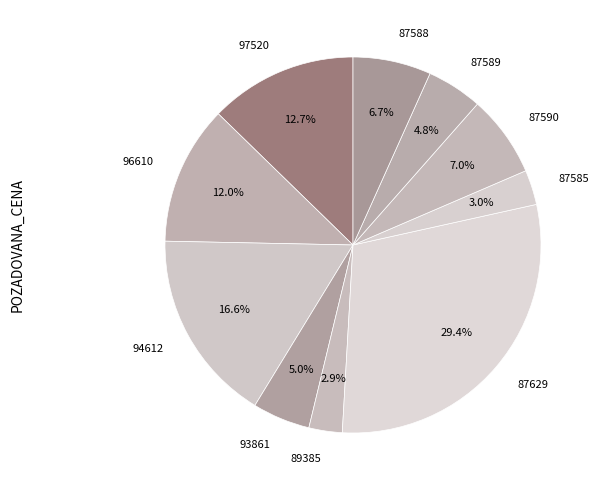

What is the largest slice in the pie chart?

87629